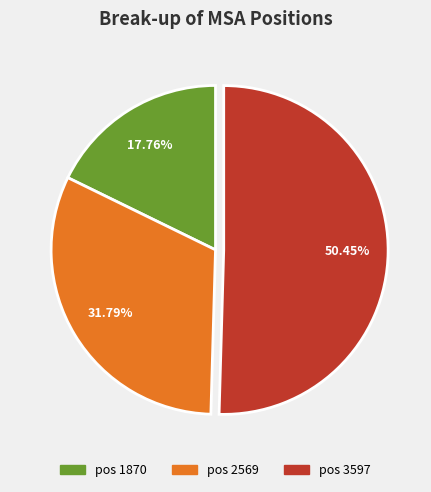

Is there any slice that represents more than half of the pie?

Yes